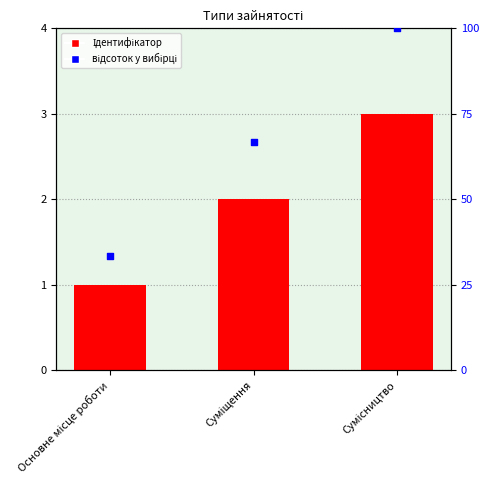

Which series has the largest total across all categories?

відсоток